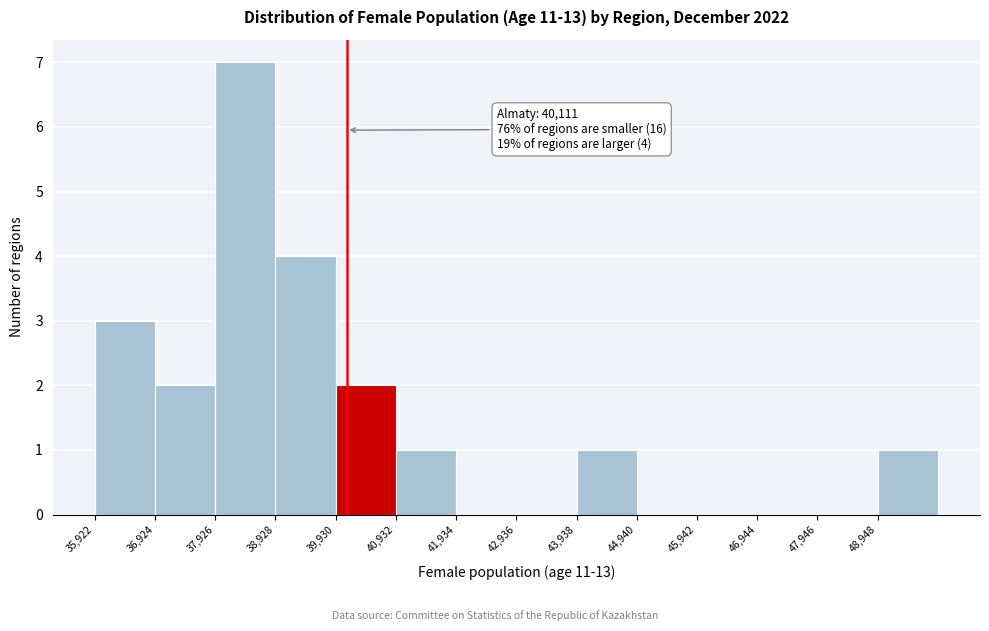

Which range on the x-axis has the tallest bar?

38000 to 39000